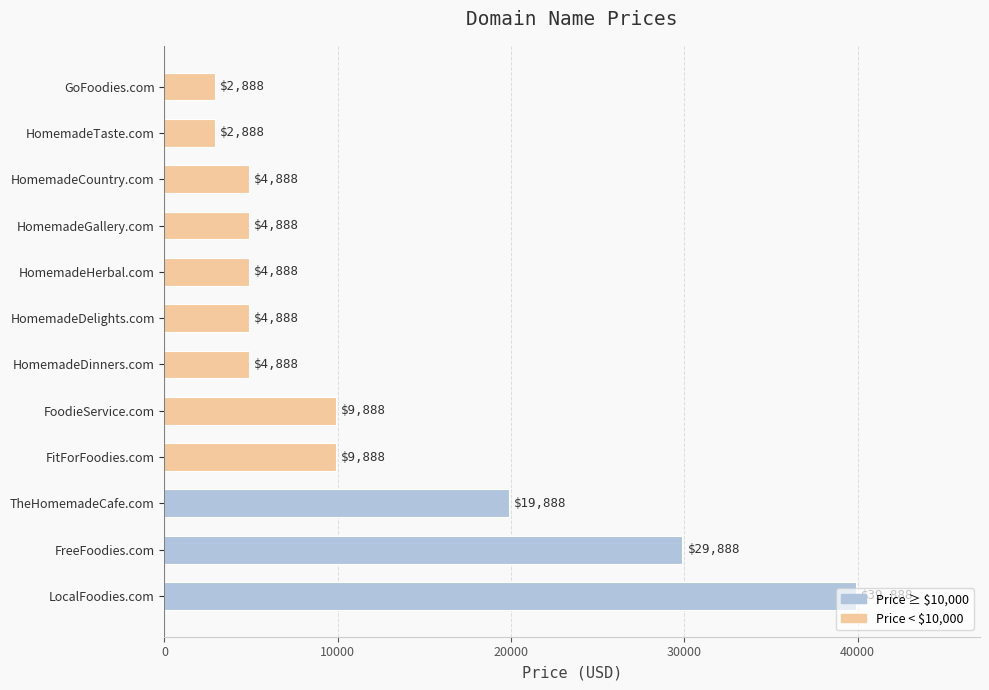

How many data points does each series have?

12